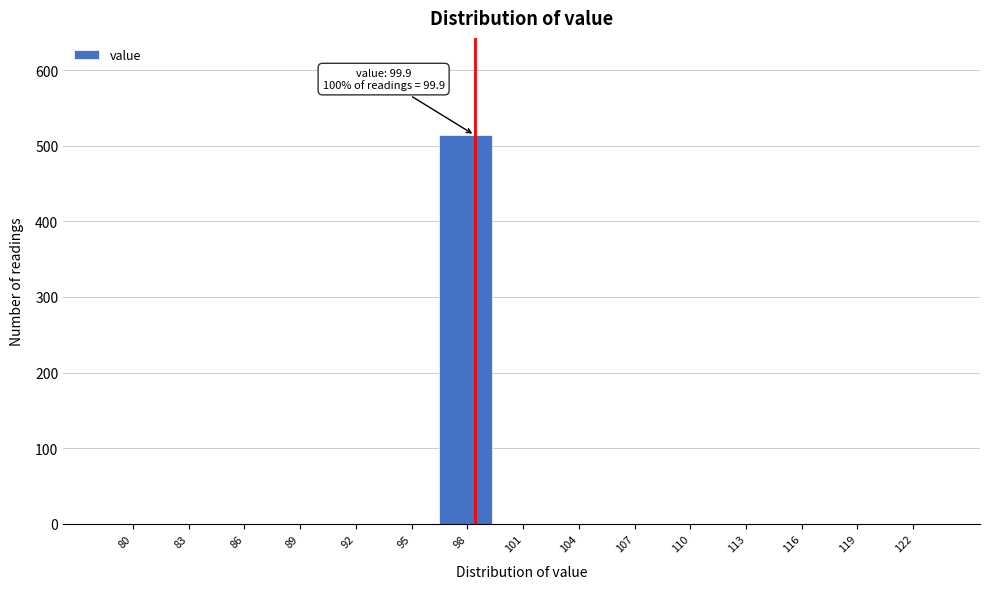

Reading left to right, transcribe all the data shown in this chart.

80=0	83=0	86=0	89=0	92=0	95=0	98=514	101=0	104=0	107=0	110=0	113=0	116=0	119=0	122=0